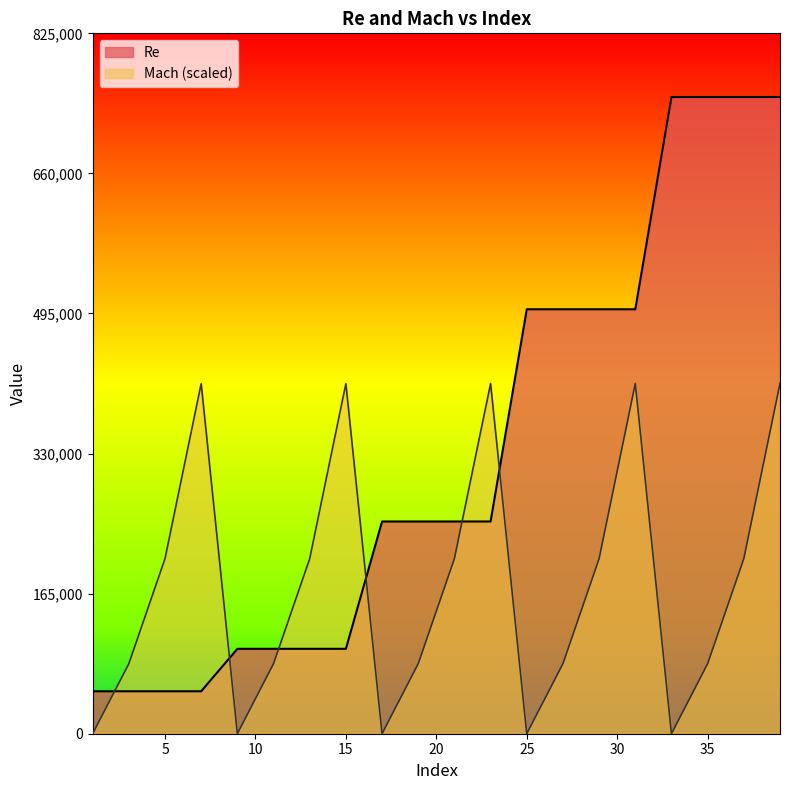

Which series has the largest total across all categories?

Re